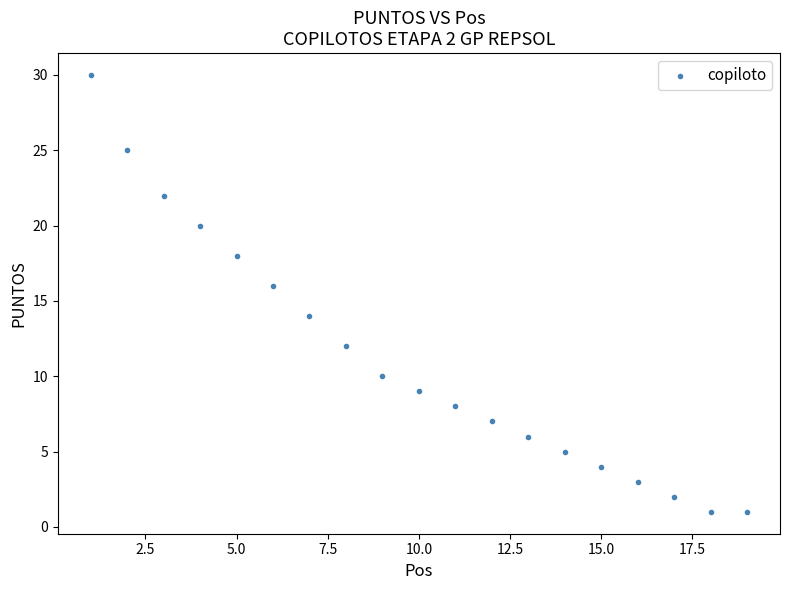

What is the range of Y values (max minus min)?

29